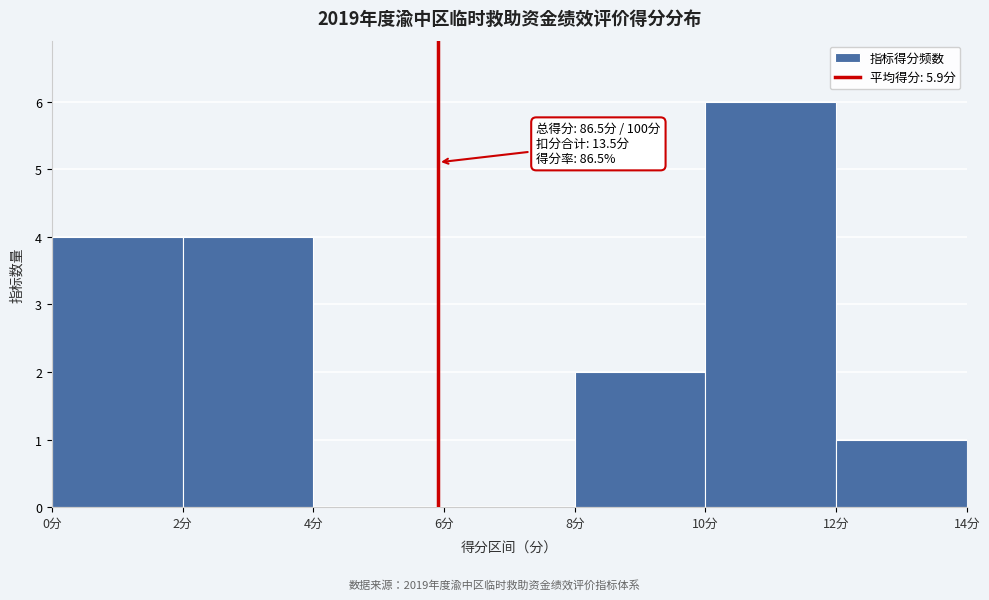

Which range on the x-axis has the tallest bar?

10 to 12